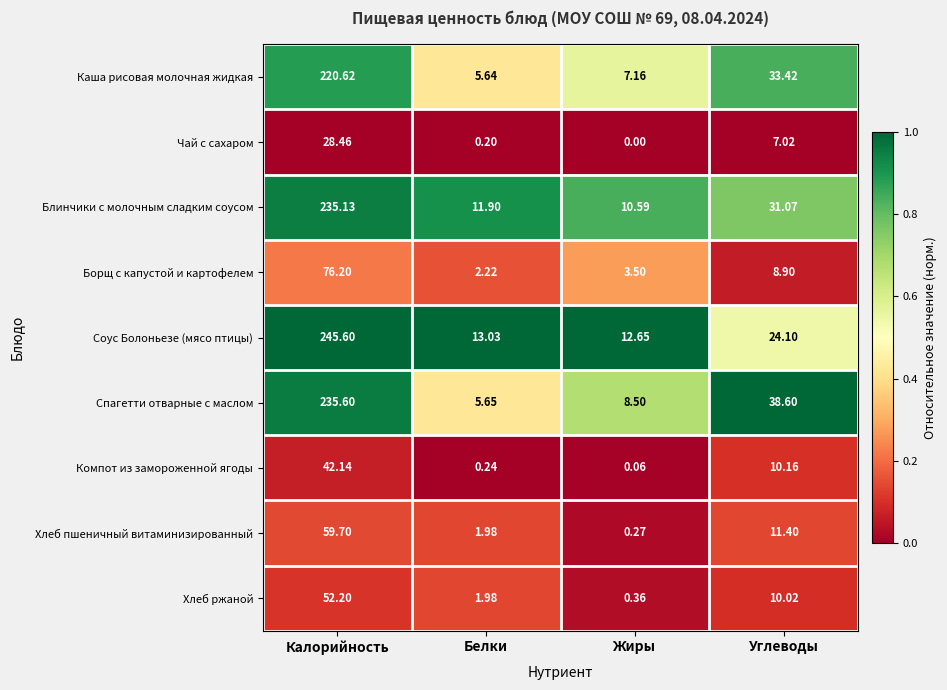

Rank the series at Углеводы from highest to lowest value.

Спагетти отварные с маслом, Каша рисовая молочная жидкая, Блинчики с молочным сладким соусом, Соус Болоньезе (мясо птицы), Хлеб пшеничный витаминизированный, Компот из замороженной ягоды, Хлеб ржаной, Борщ с капустой и картофелем, Чай с сахаром